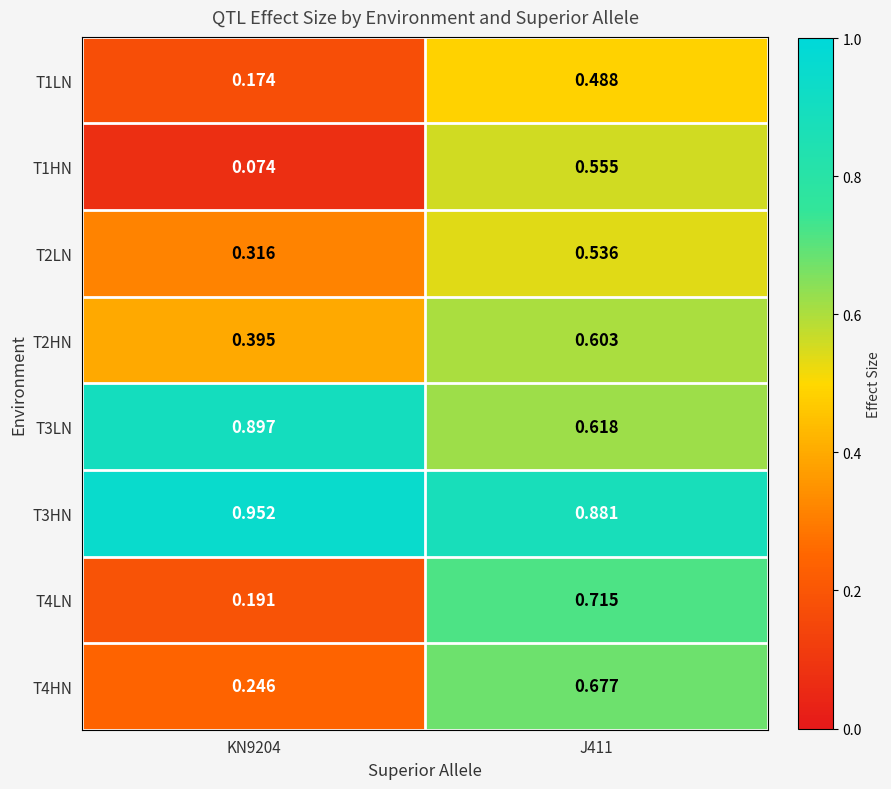

At which category is the sum across all series the highest?

J411